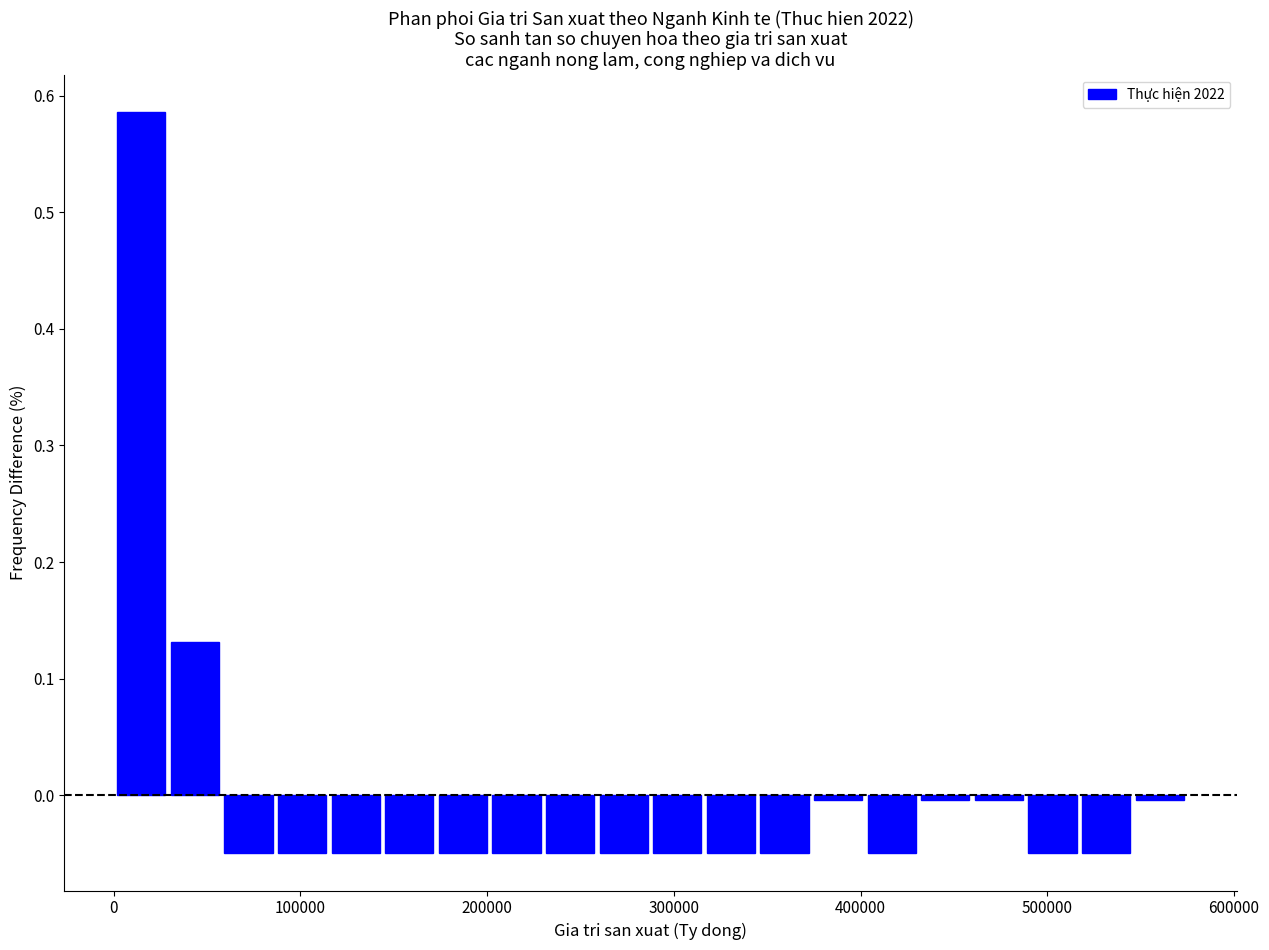

Read against the x-axis, roughly where is the centre of the tallest bar?

10000